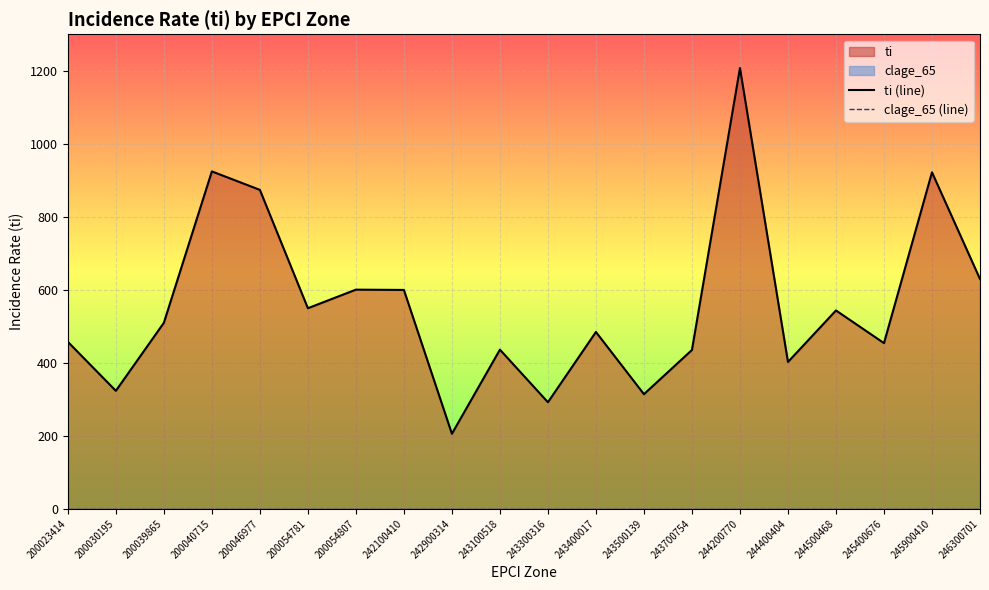

Which category has the highest value in the ti (line) series?

244200770